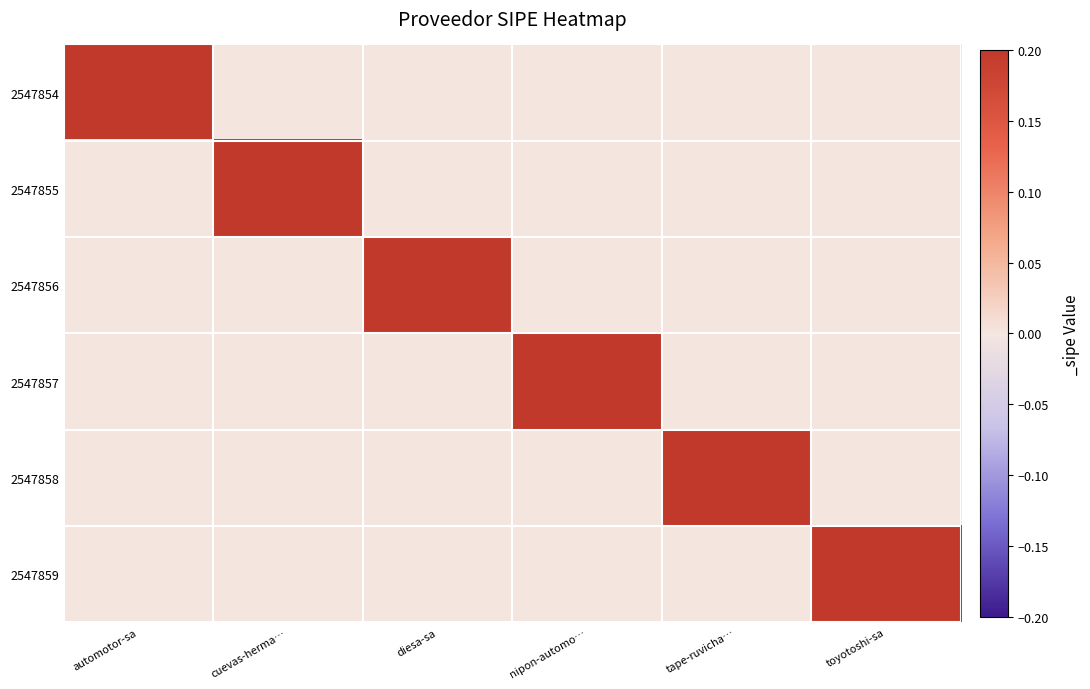

What is the spread (max minus min) of values at tape-ruvicha…?

1